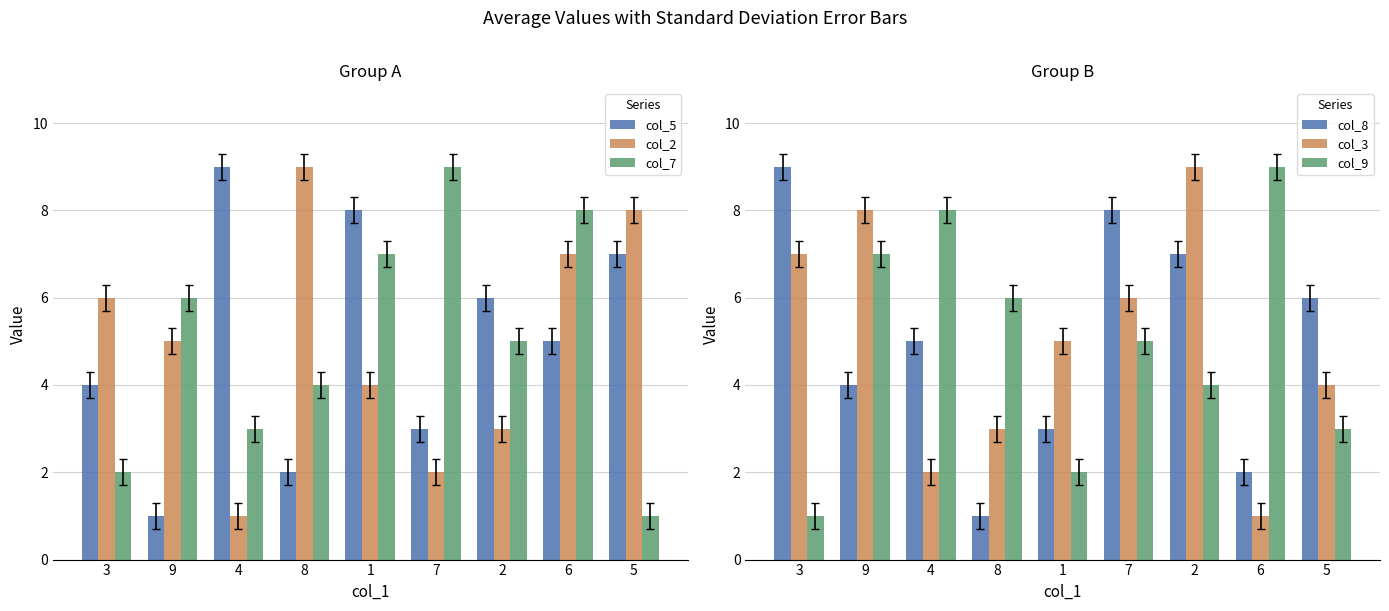

What is the value of the col_2 bar at the 5th from the left?

4